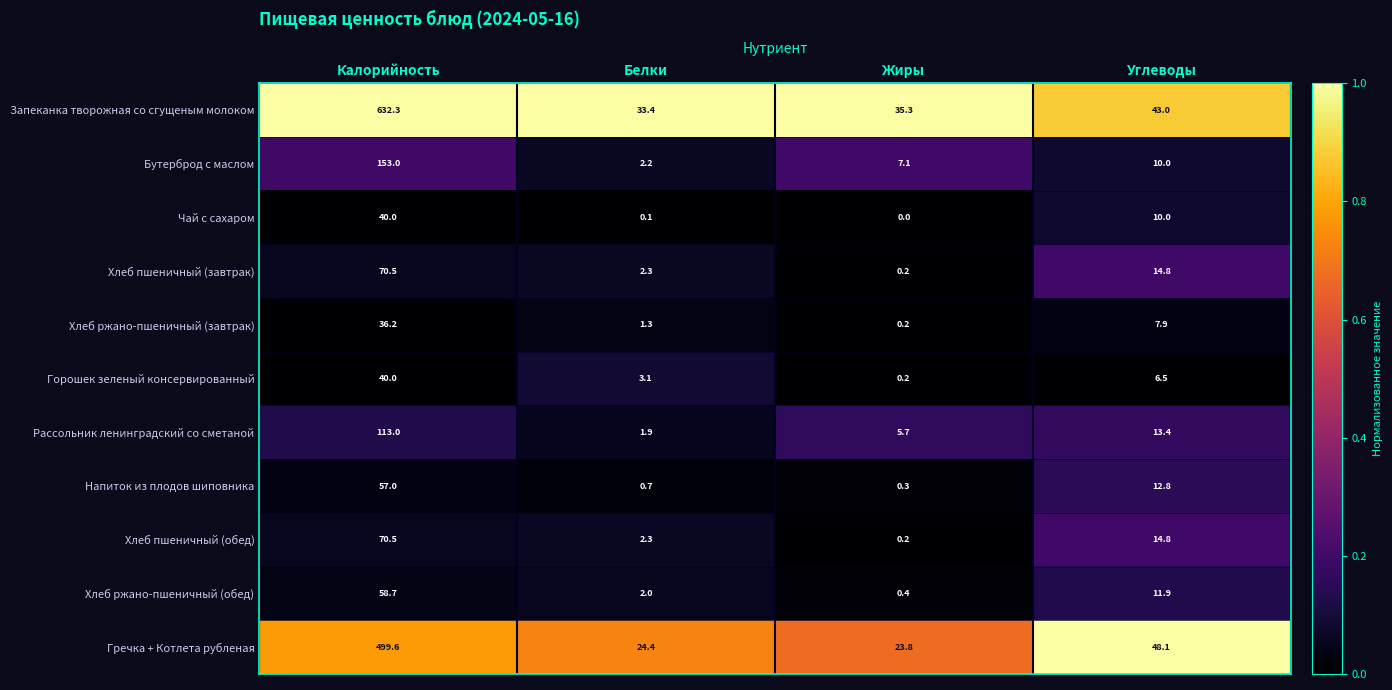

What is the total value across all series at Жиры?

73.4